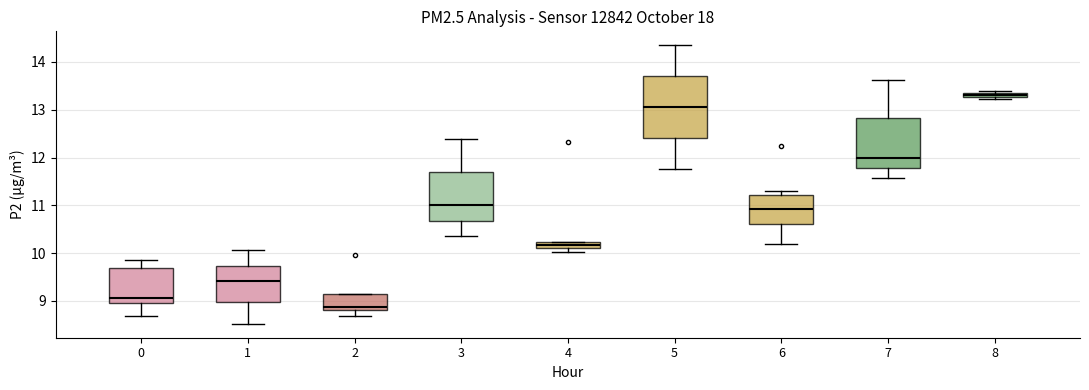

Comparing the boxes themselves (not the whiskers), which one is the tallest?

5